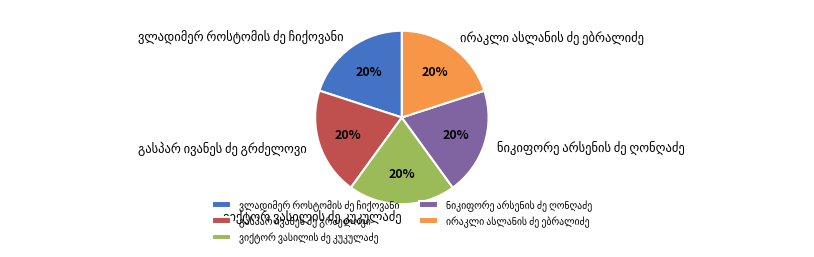

To the nearest percent, what is the average slice percentage?

20%